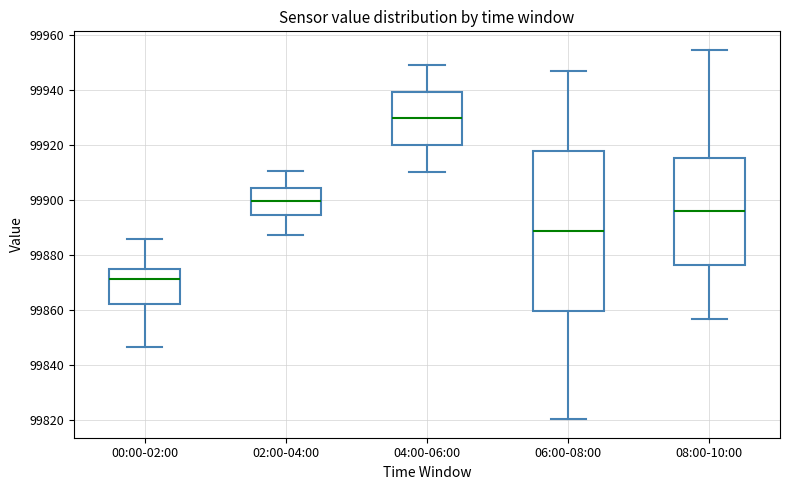

Where does the median line of the box for 02:00-04:00 sit on the y-axis? The values are not printed on the chart, so give them approximately, as read against the axis.

99900